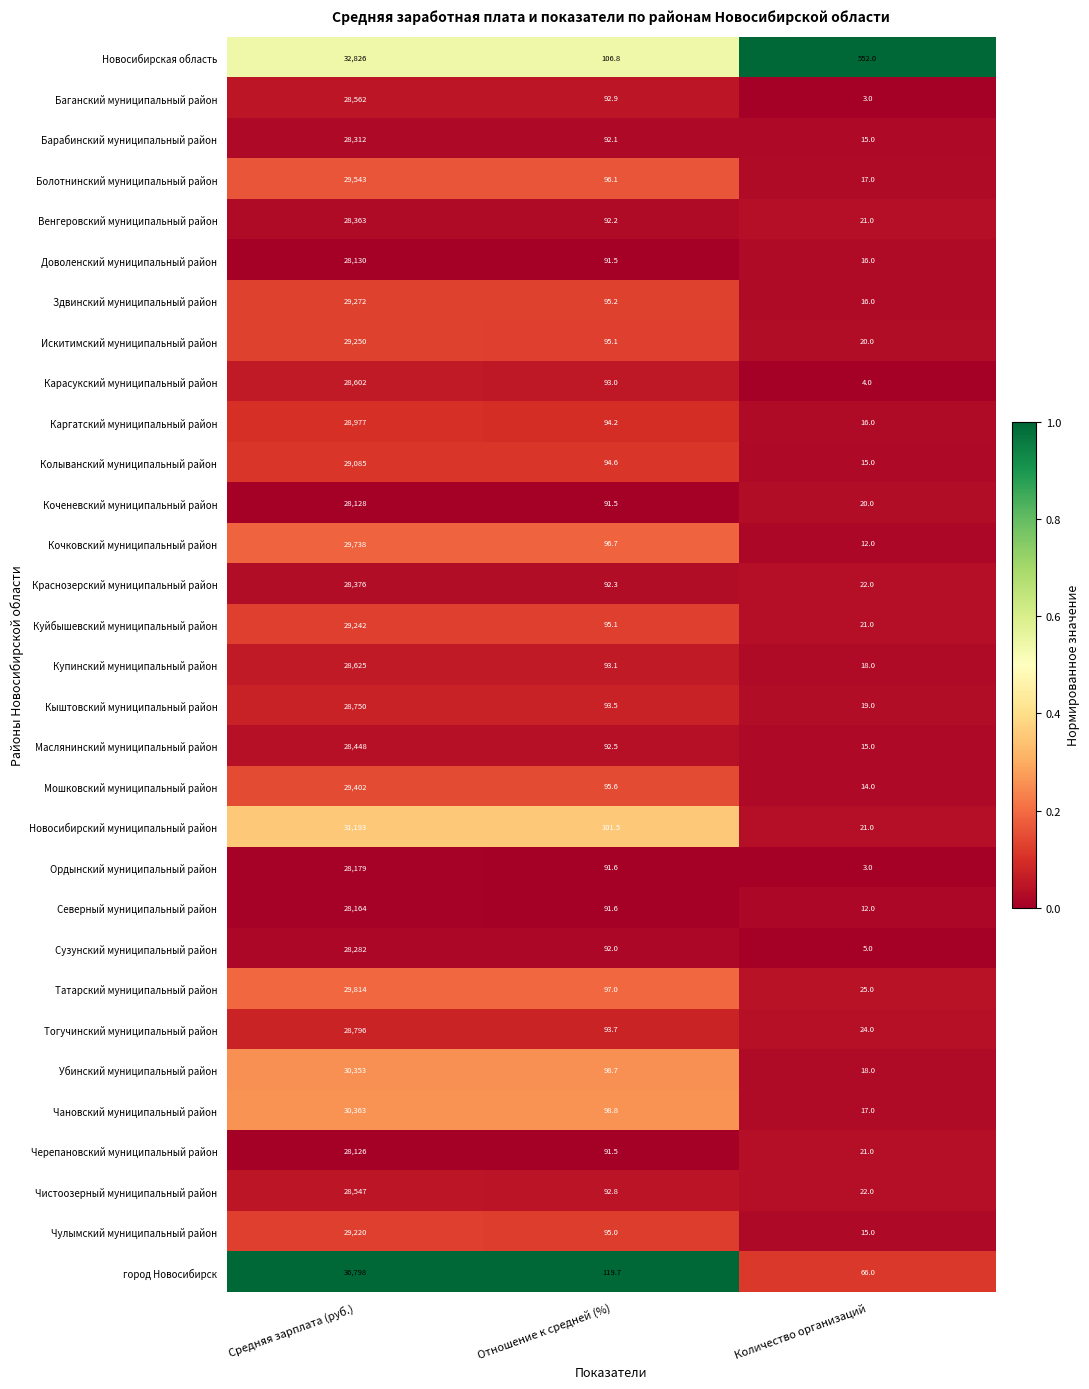

What is the difference between the highest and lowest values at Отношение к средней (%)?

28.2